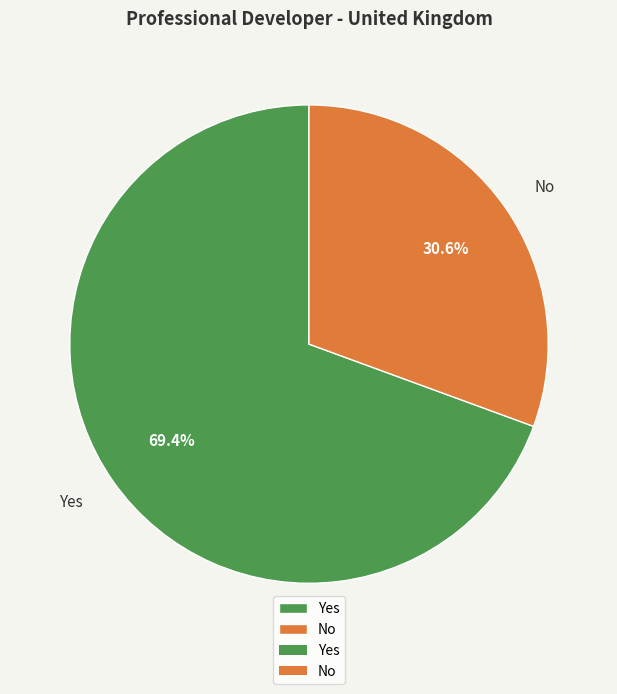

How many slices are in this pie chart?

2